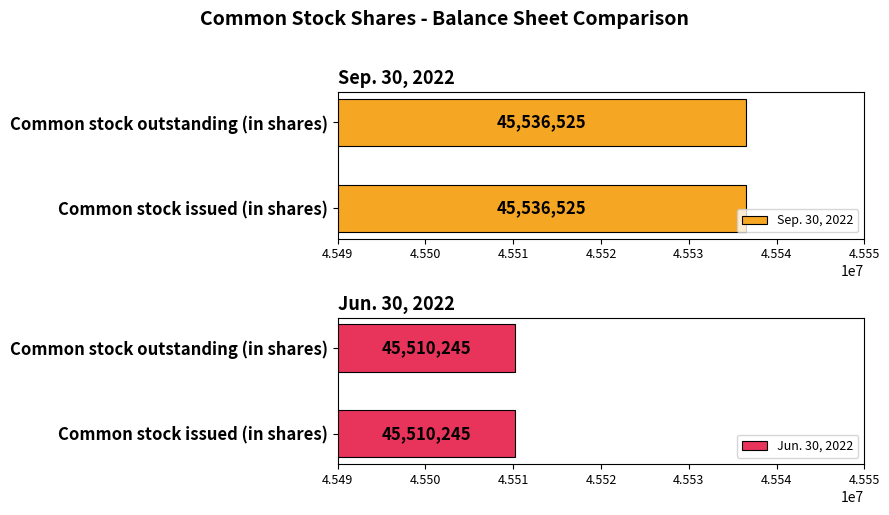

Reading left to right, transcribe all the data shown in this chart.

Sep. 30, 2022: 45536525	45536525
Jun. 30, 2022: 45510245	45510245